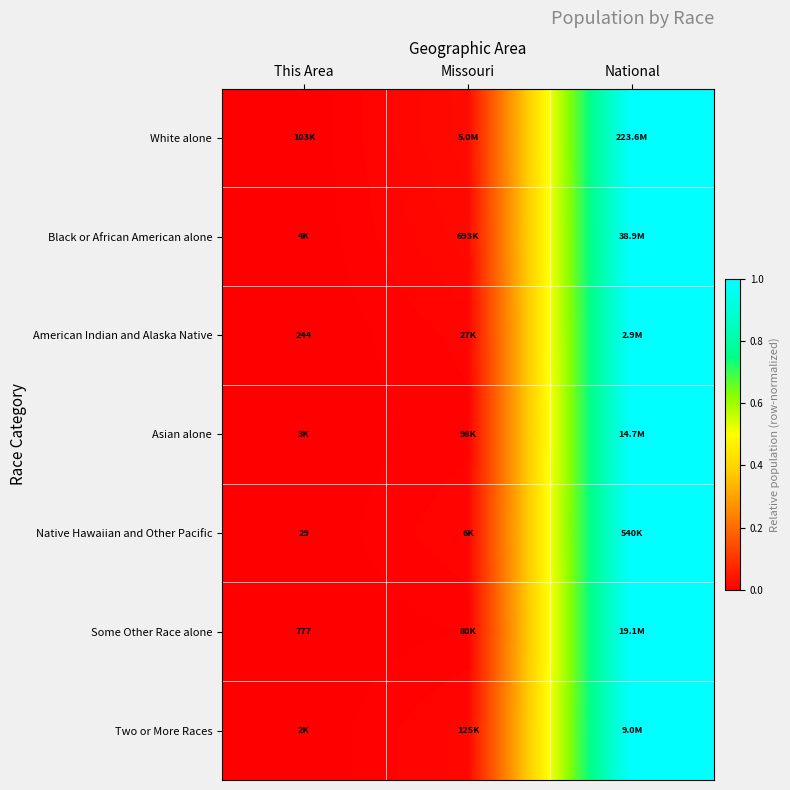

Which has a higher value, National or Missouri?

National